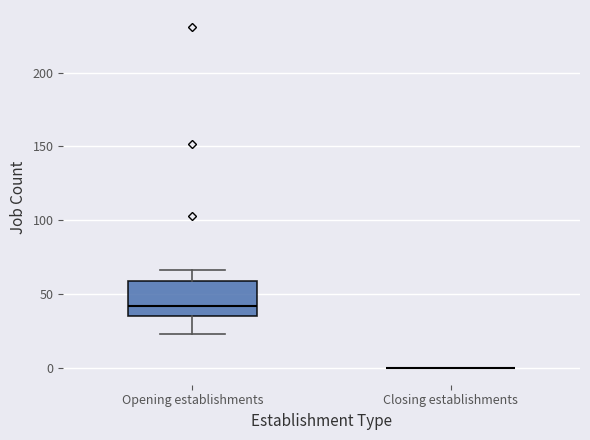

Comparing the boxes themselves (not the whiskers), which one is the tallest?

Opening establishments